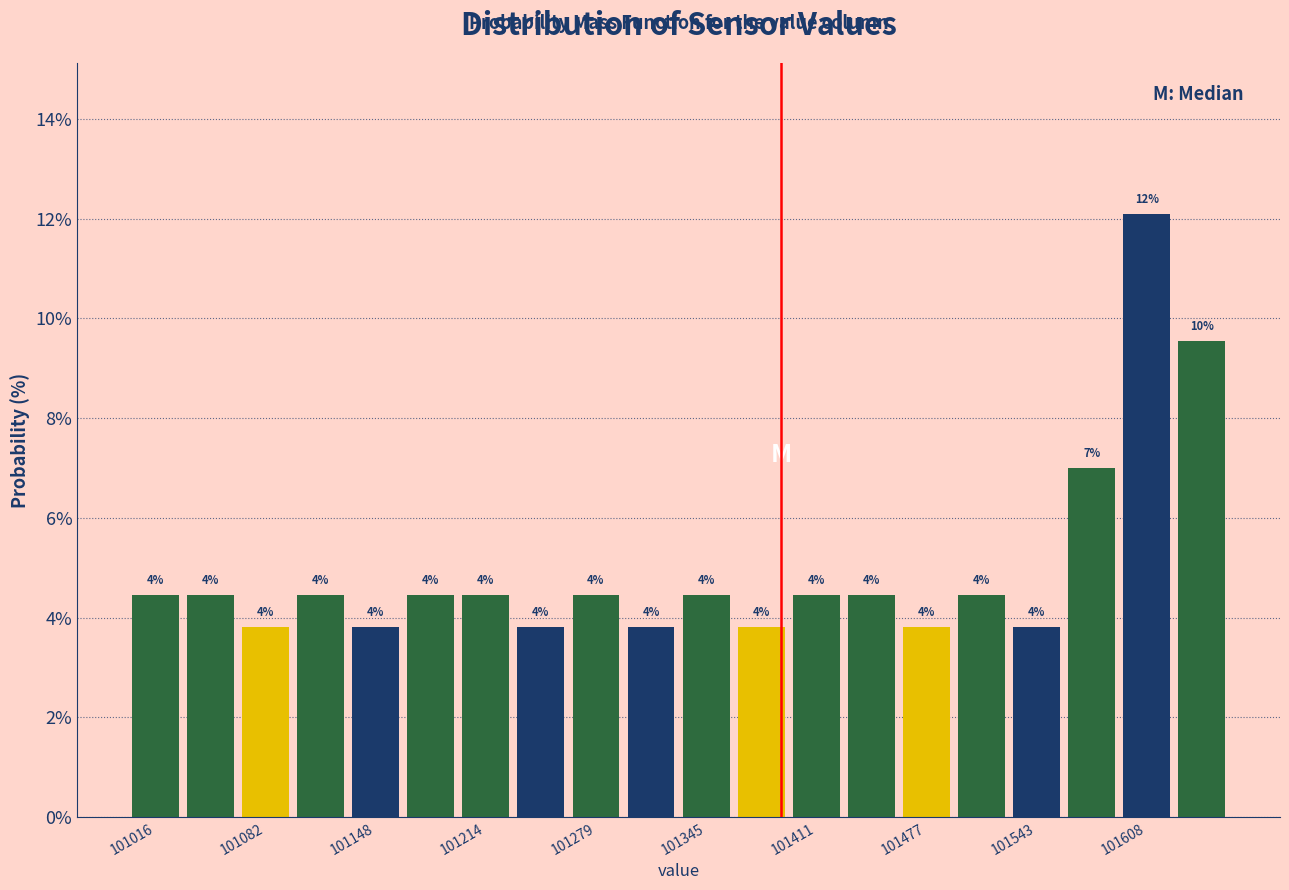

Around what value on the x-axis is the tallest bar? Give the approximate position of its centre, as read against the axis.

101610